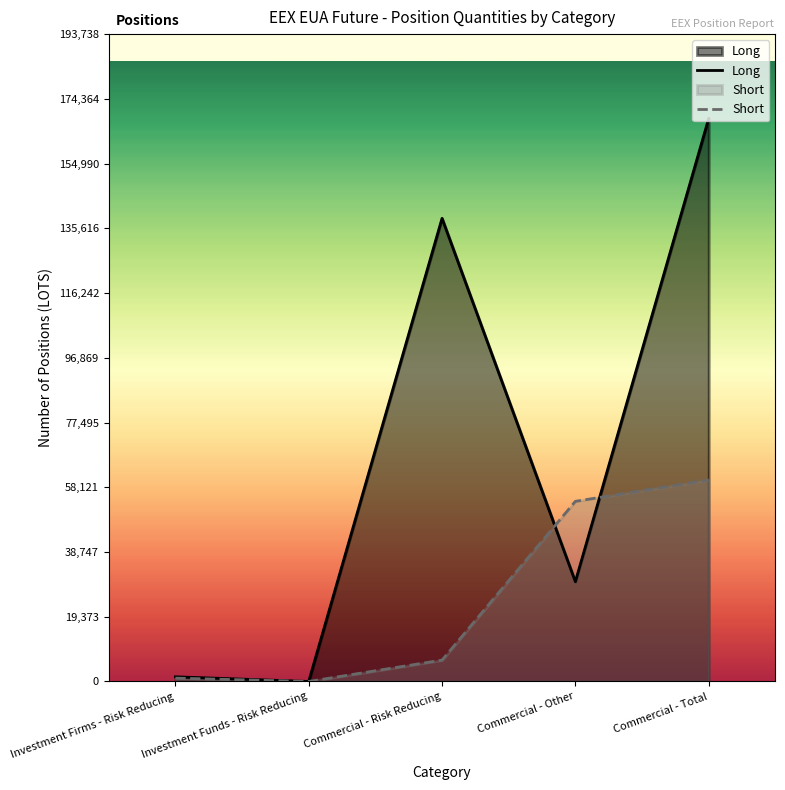

Rank the categories by Short value from lowest to highest.

Investment Funds - Risk Reducing, Investment Firms - Risk Reducing, Commercial - Risk Reducing, Commercial - Other, Commercial - Total